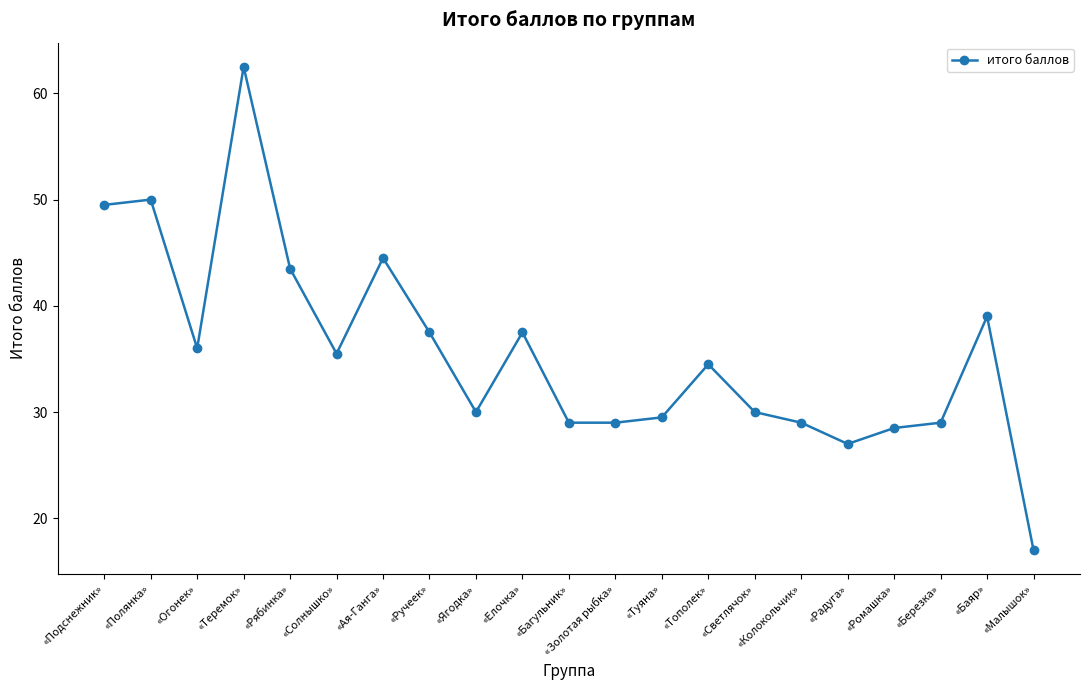

True or false: the data has more than 2 interior local peaks.

True